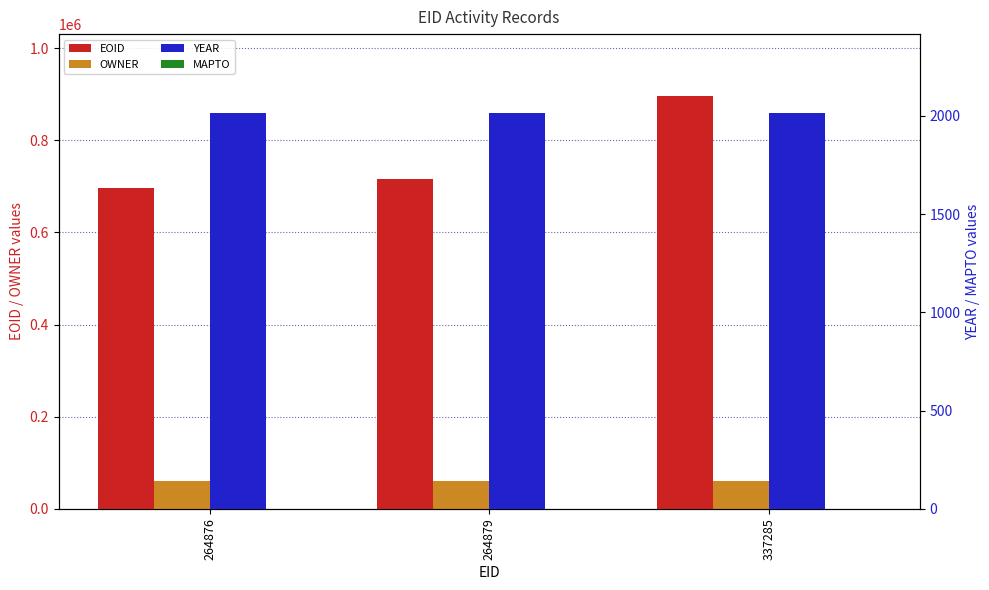

What is the total value across all series at 264876?

757886